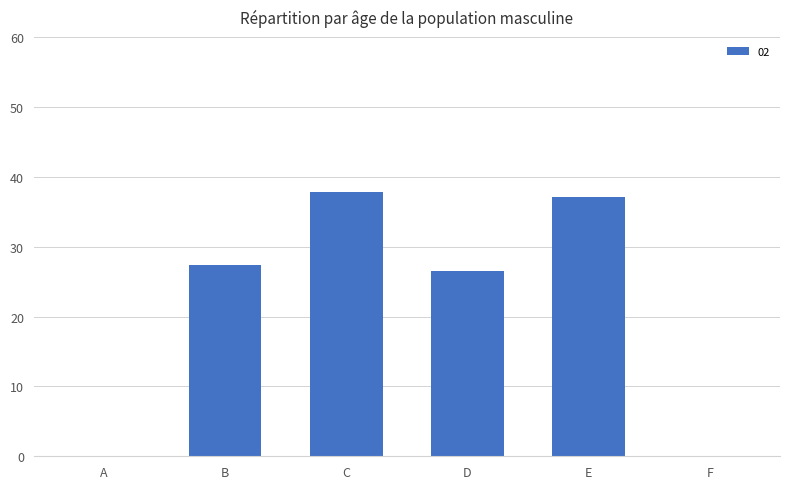

The value at F is 19.4. True or false?

False